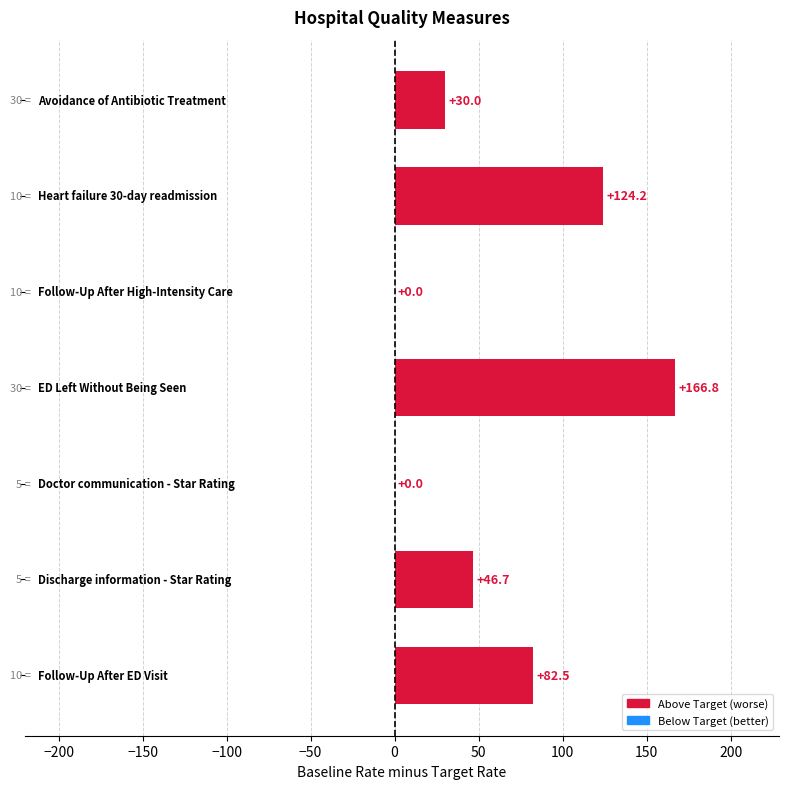

How many values are above zero?

5